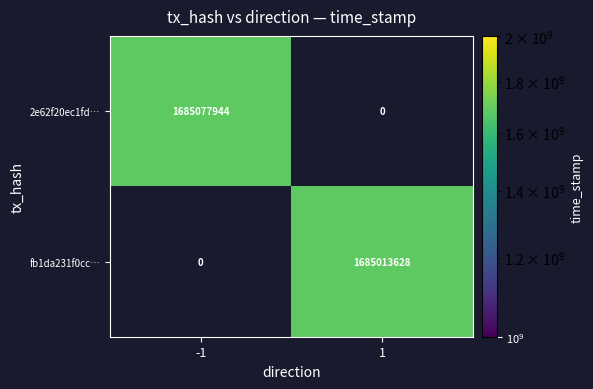

Is it true that 2e62f20ec1fd… equals 2332245196 at -1?

False